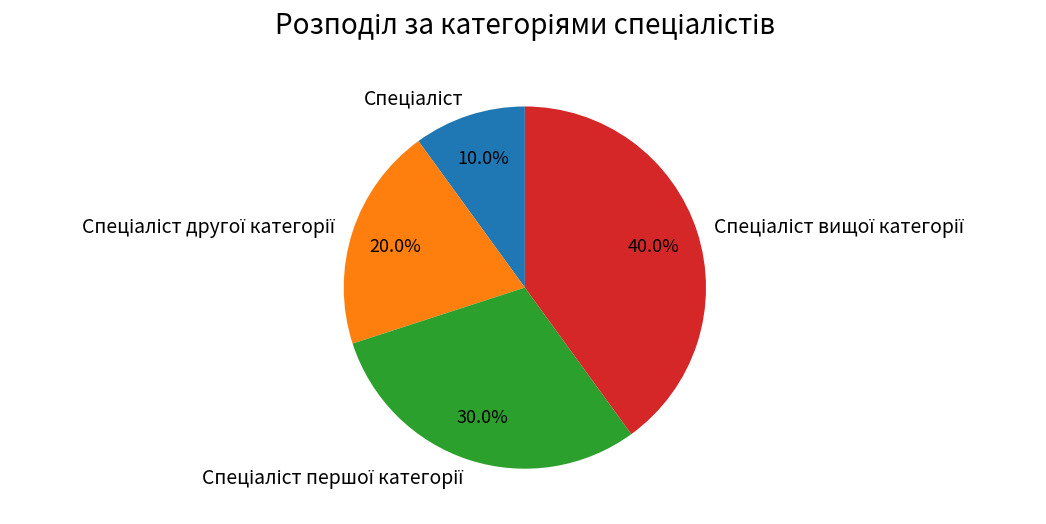

Is there a majority slice in this chart?

No